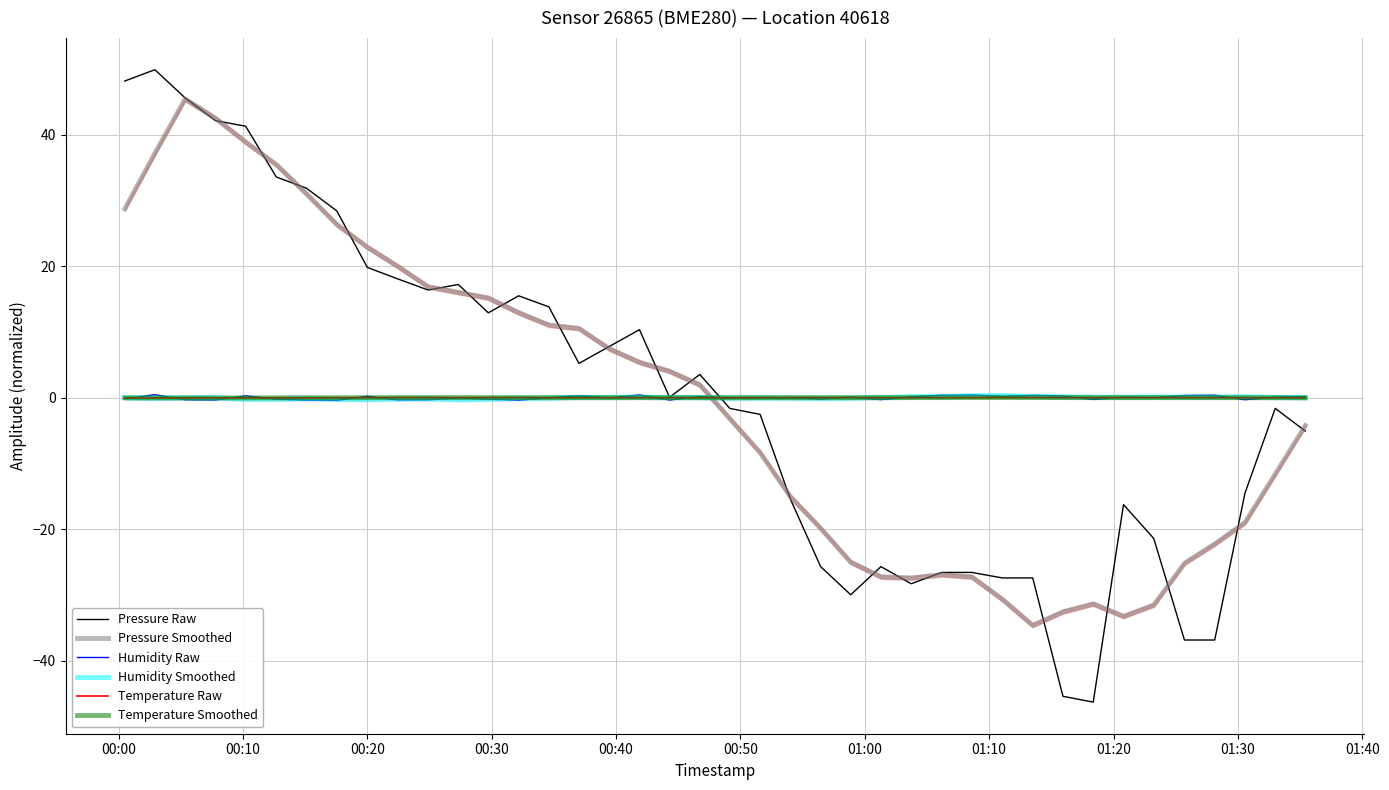

What is the minimum value for Pressure Raw?

-46.3